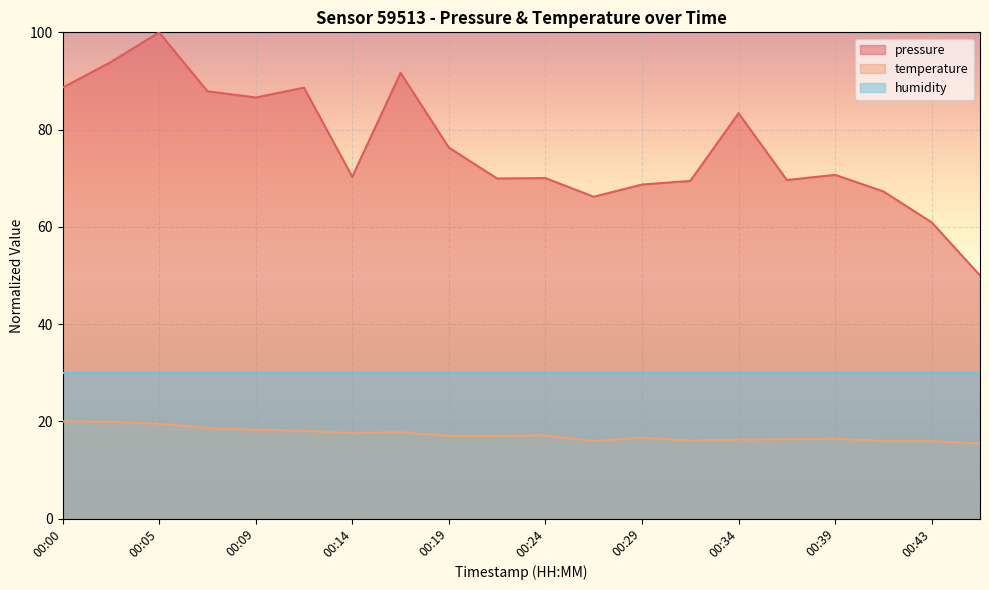

What is the difference between the second highest and second lowest values in the pressure series?

33.0